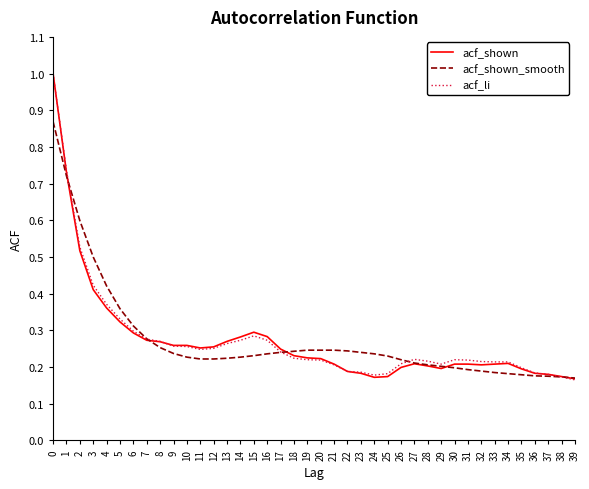

What is the difference between the maximum and minimum values in the acf_li series?

0.8